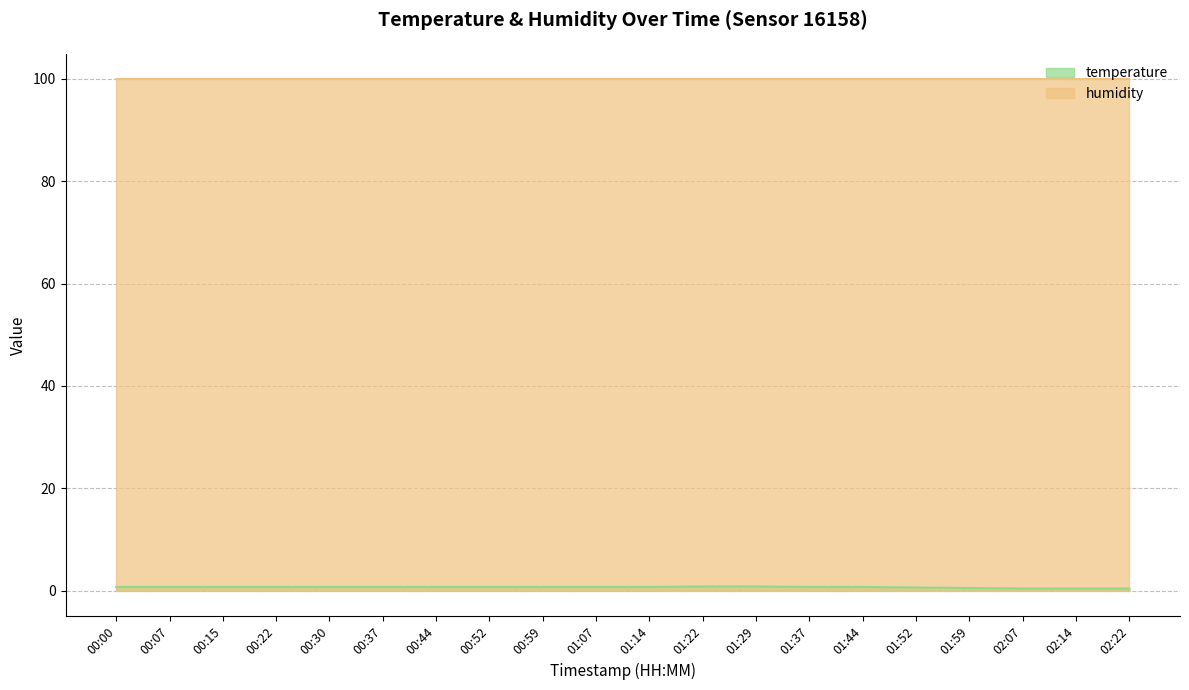

Does the chart display data point markers on the line(s)?

No